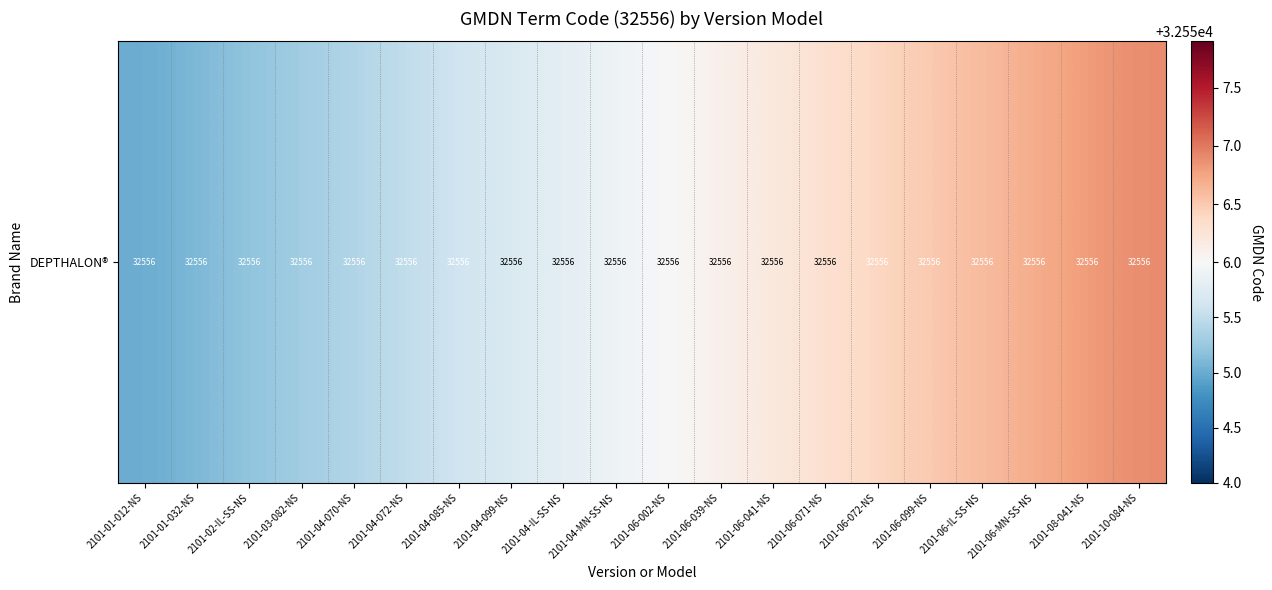

At which category does the chart reach its minimum across all series?

2101-01-012-NS